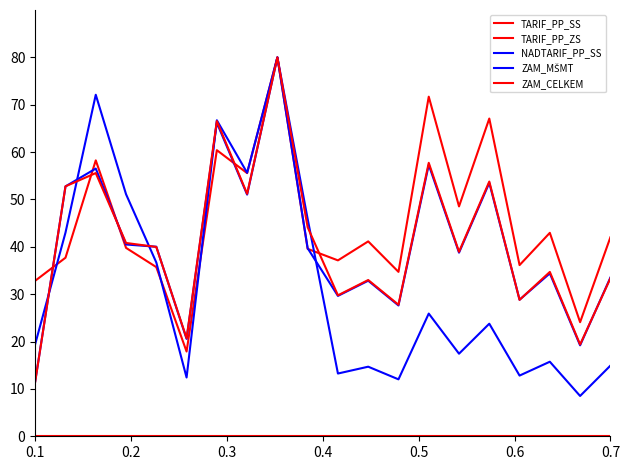

How many lines are shown in the chart?

5